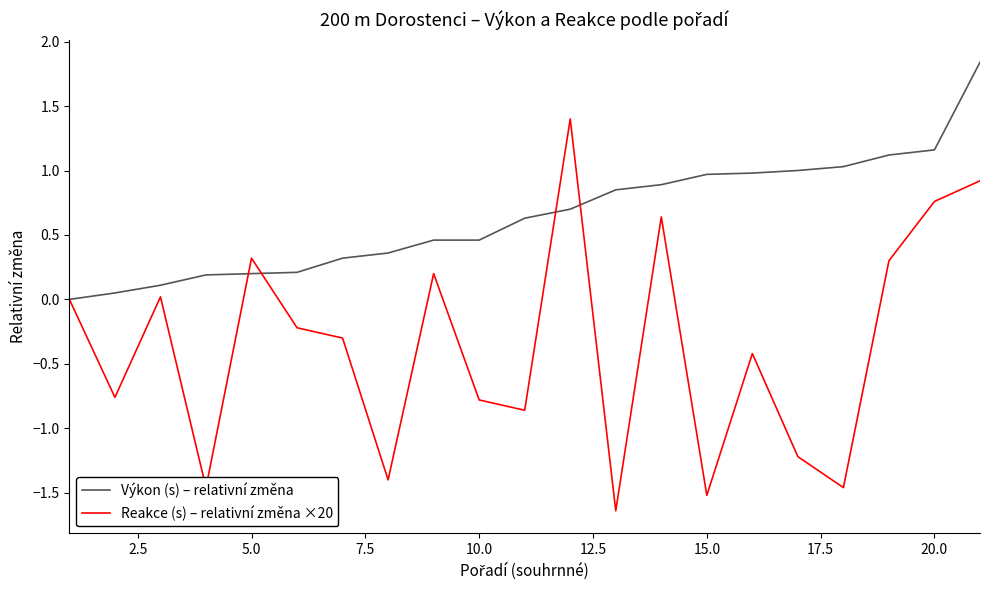

Which series has the largest total across all categories?

Výkon (s) – relativní změna